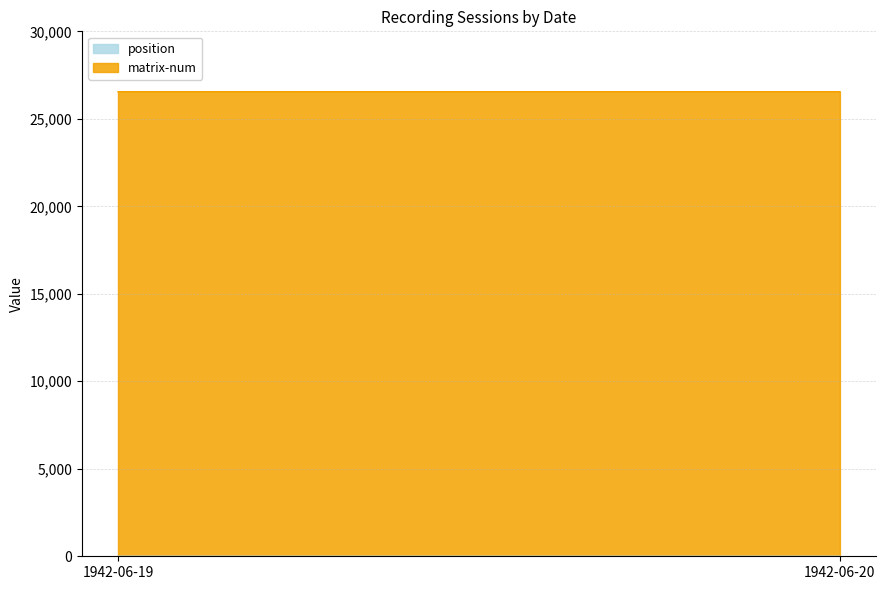

Does the chart display data point markers on the line(s)?

No